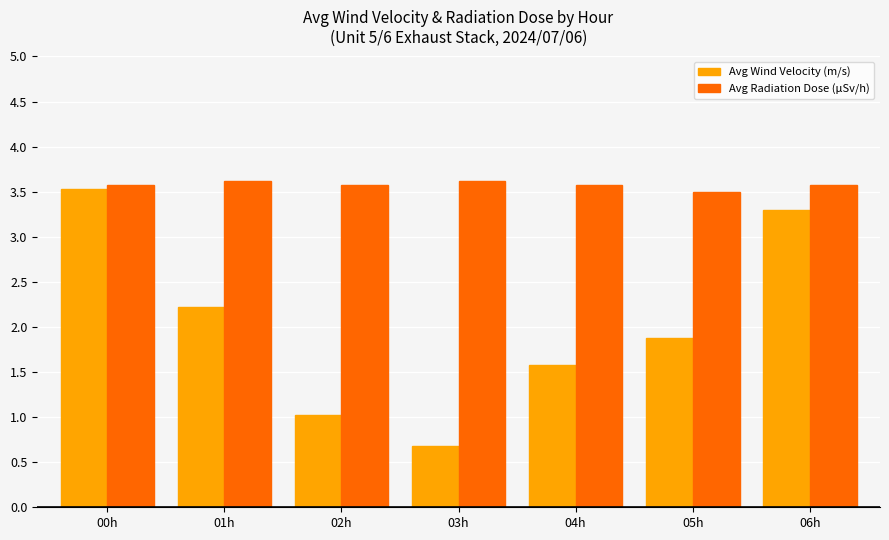

Rank the series by their maximum value, from lowest to highest.

Avg Wind Velocity (m/s), Avg Radiation Dose (μSv/h)